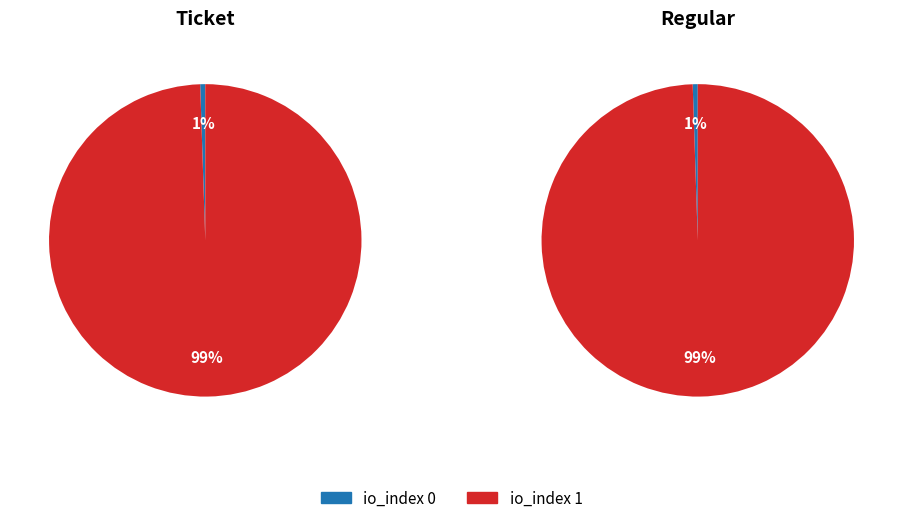

To the nearest percent, what percentage of the pie is io_index 0?

1%